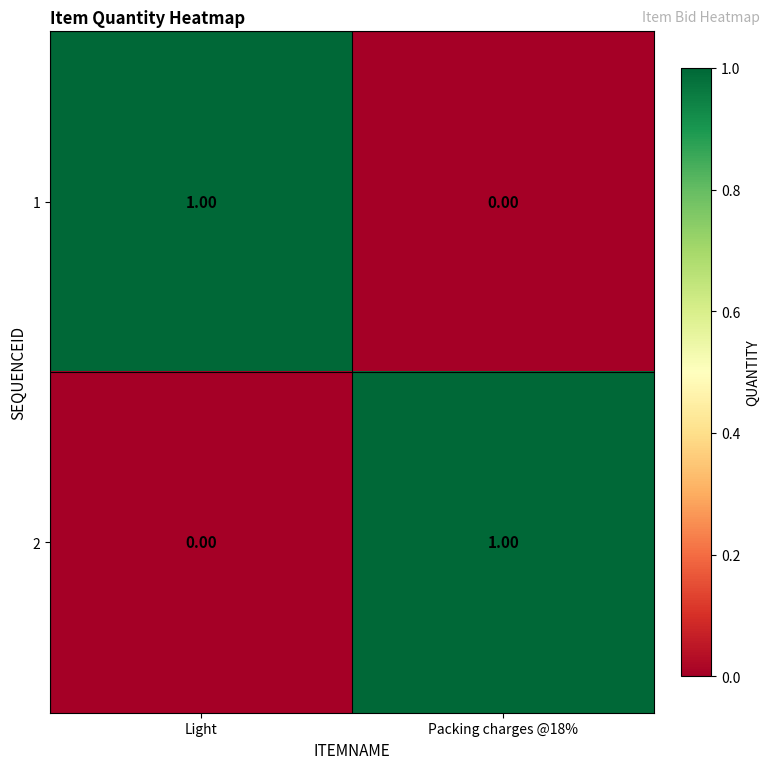

At which label does 2 reach its minimum?

Light